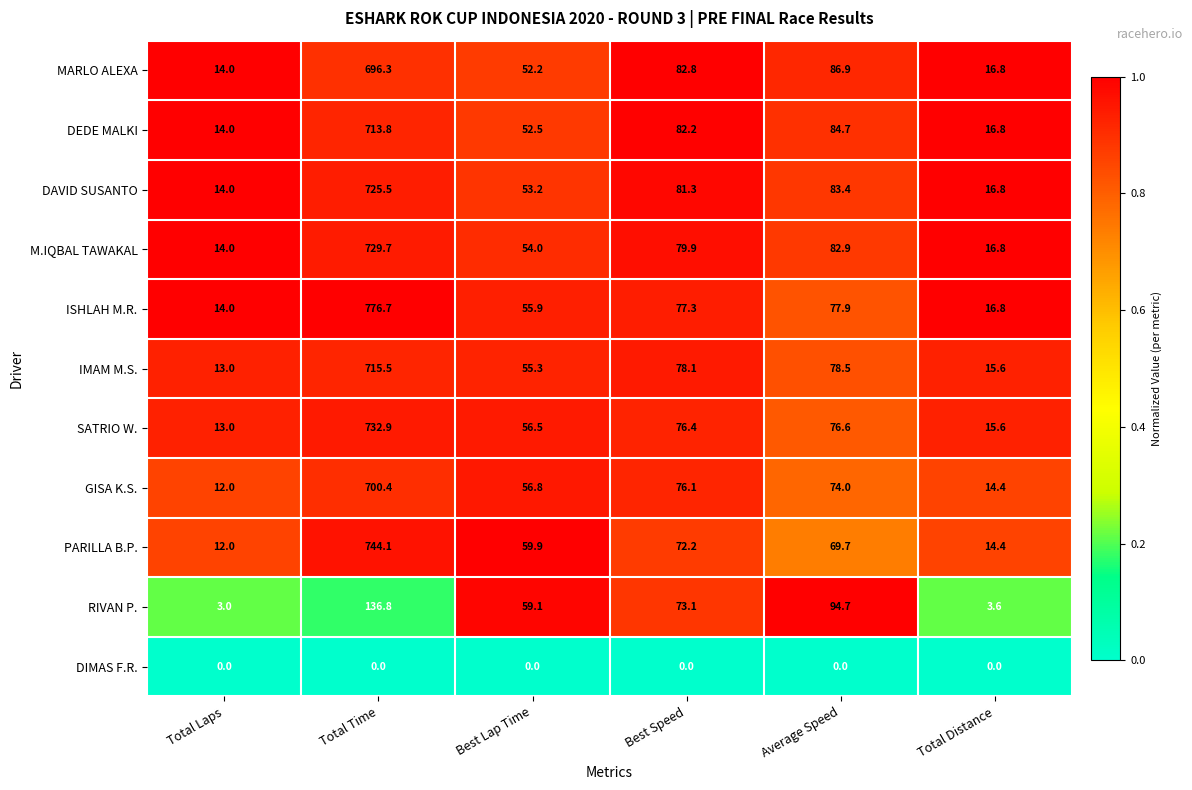

At which label is ISHLAH M.R. closest to 395?

Average Speed